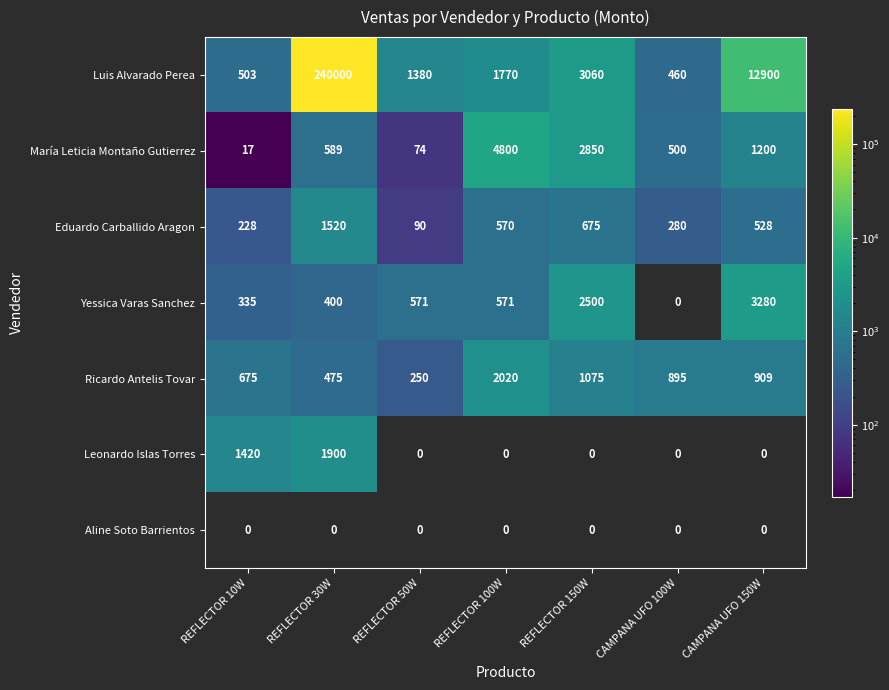

How many data points in Yessica Varas Sanchez are less than 571?

3